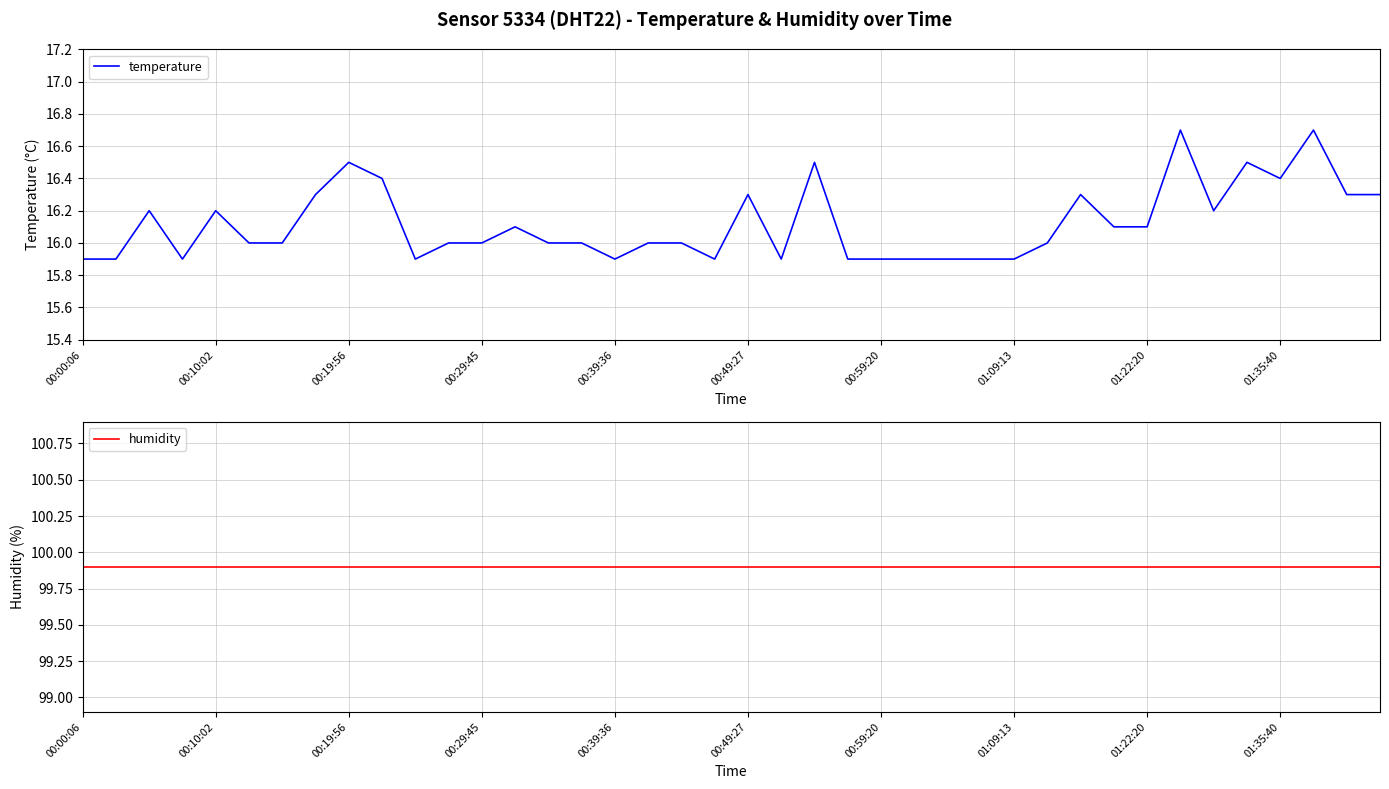

Which series has the widest spread of values?

temperature